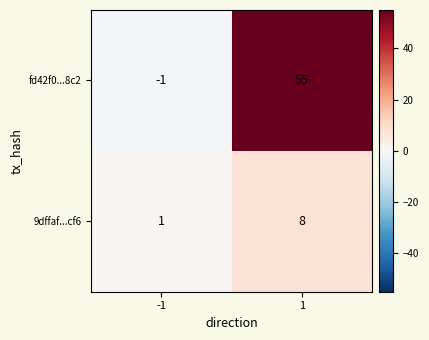

Reading right to left, list all the values displayed in this chart.

fd42f0...8c2: 1=55	-1=-1
9dffaf...cf6: 1=8	-1=1